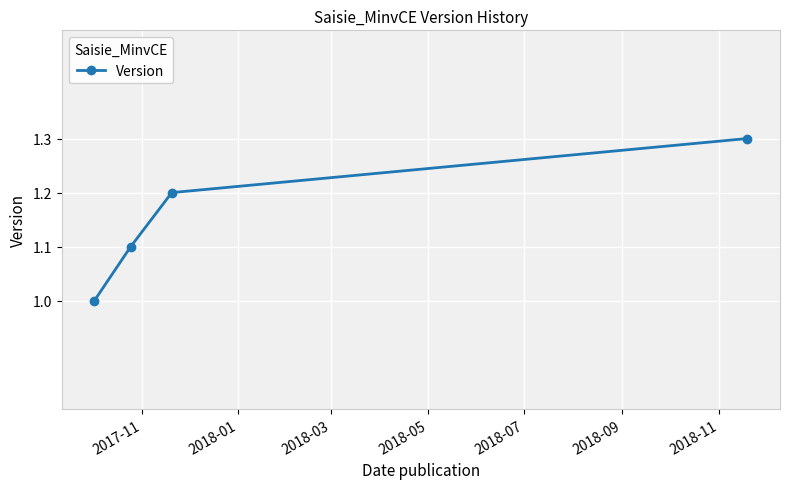

How many lines are shown in the chart?

1